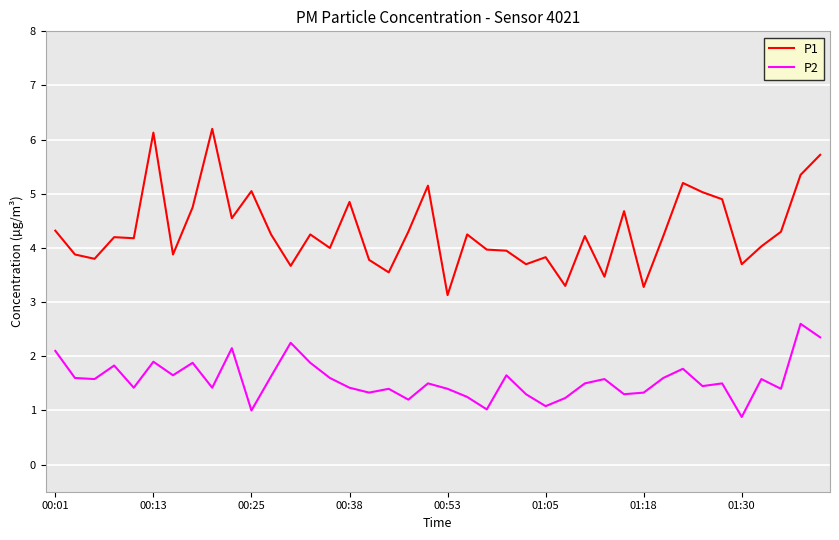

What is the difference between the maximum and minimum values in the P1 series?

3.1